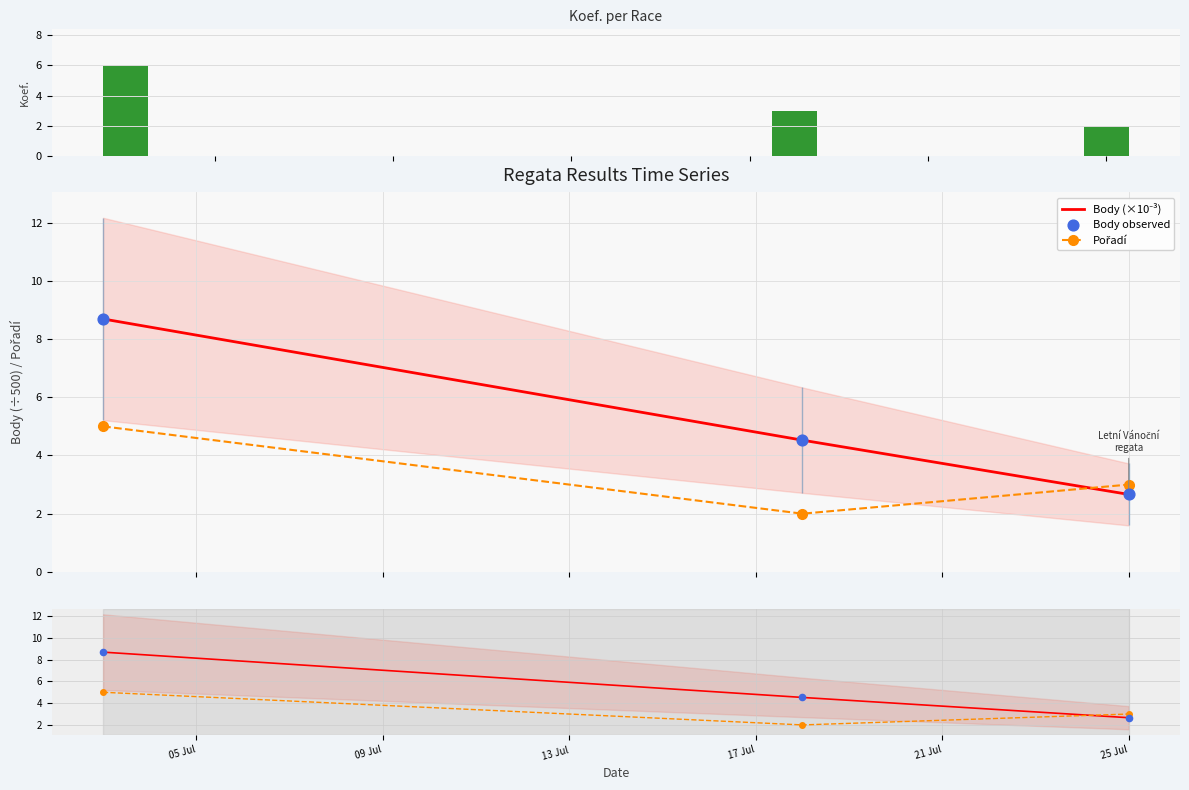

Which series reaches the minimum Y coordinate?

Pořadí